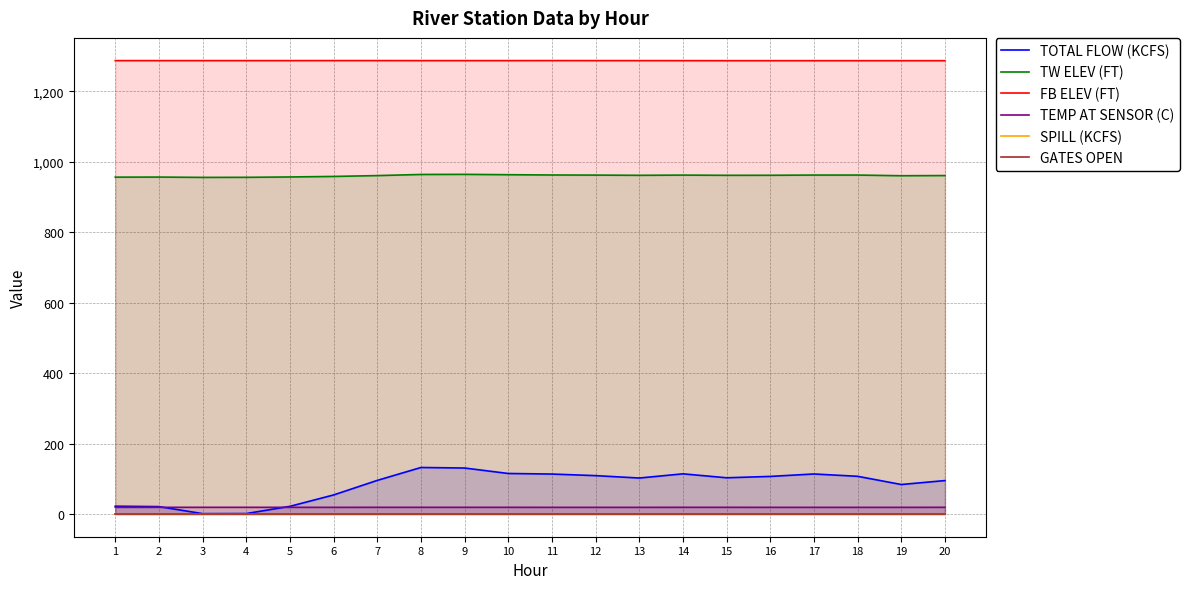

At which category does TOTAL FLOW (KCFS) reach its first local valley?

3